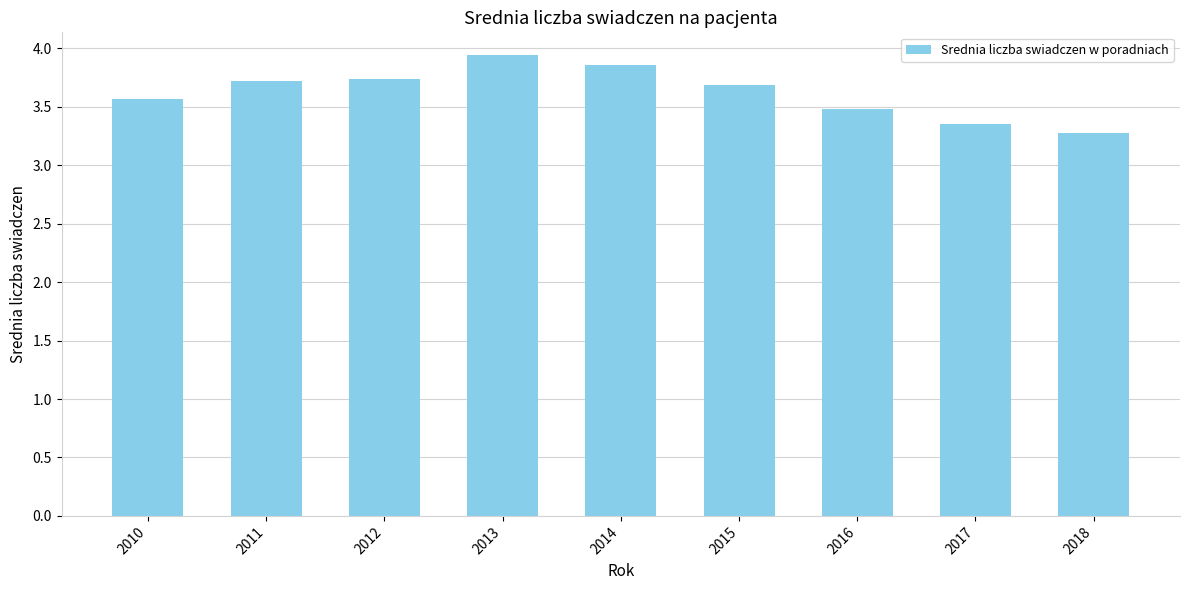

What is the smallest value displayed?

3.3